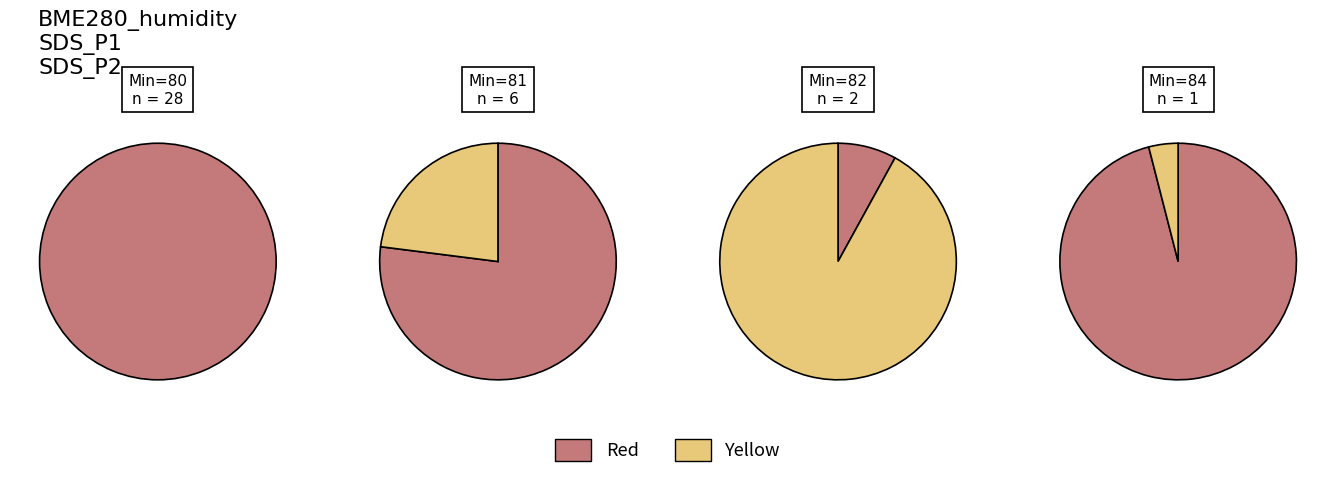

Is 1 the majority of the pie?

No